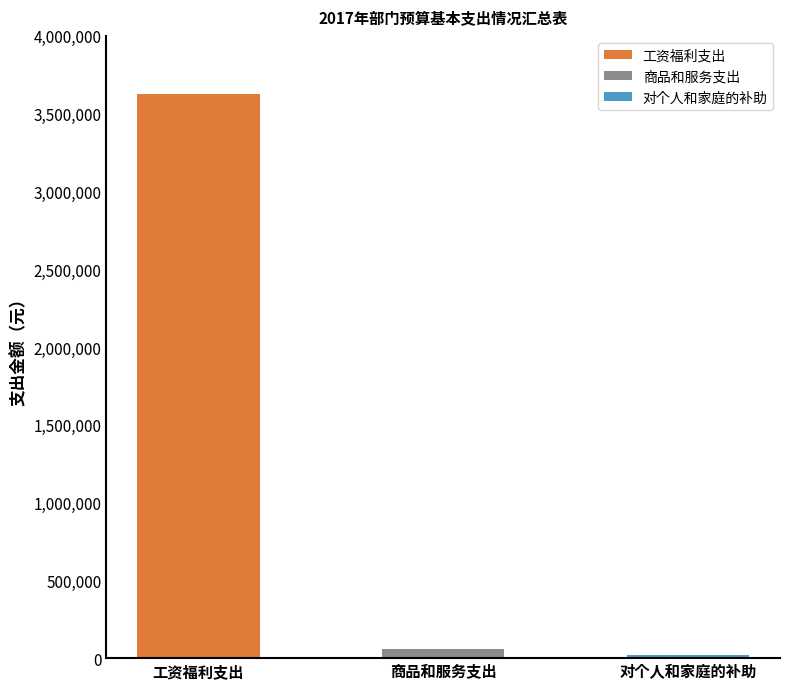

Reading left to right, transcribe all the data shown in this chart.

合计: 工资福利支出=3628574.5	商品和服务支出=59160.0	对个人和家庭的补助=20160.0
一般公共预算安排: 工资福利支出=3628574.5	商品和服务支出=59160.0	对个人和家庭的补助=20160.0